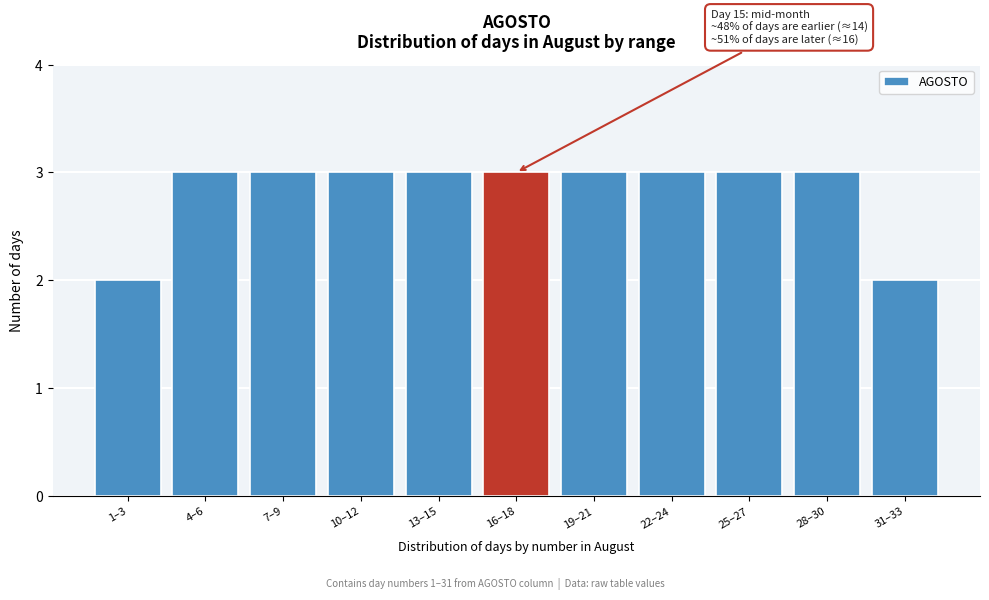

Reading right to left, extract all data points from this chart.

2	3	3	3	3	3	3	3	3	3	2